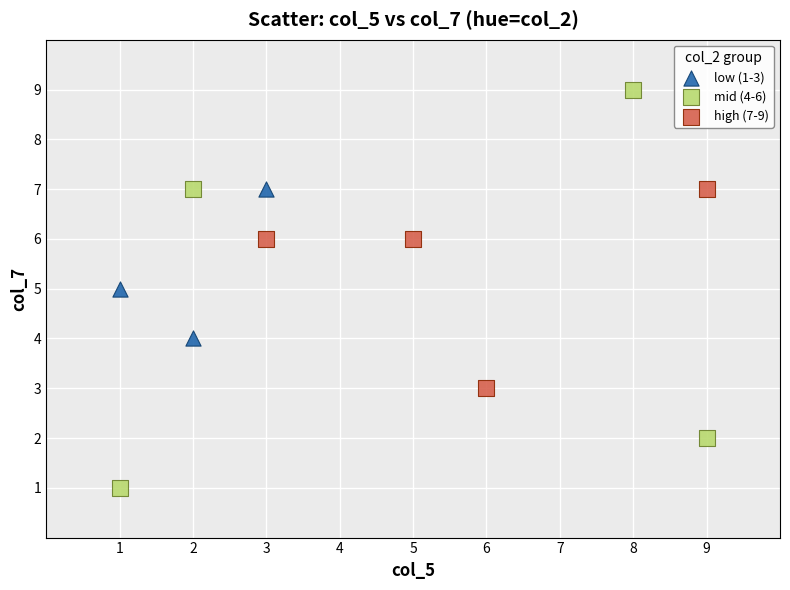

Which series has the widest spread of Y values?

mid (4-6)